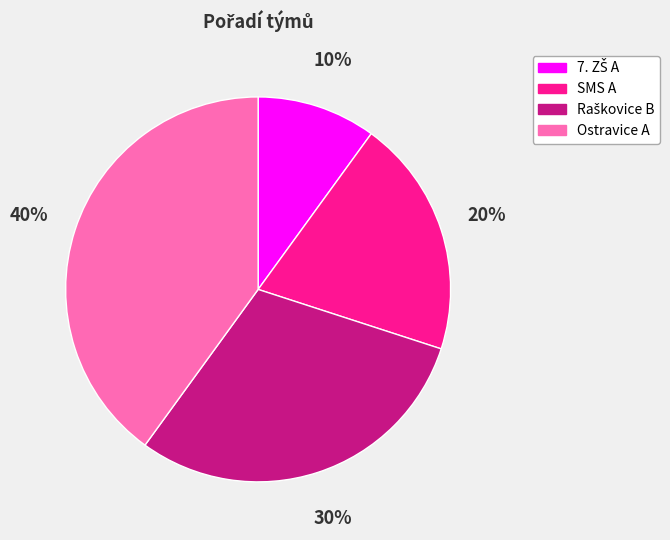

To the nearest percent, what is the difference between the SMS A and Ostravice A slice percentages?

20%